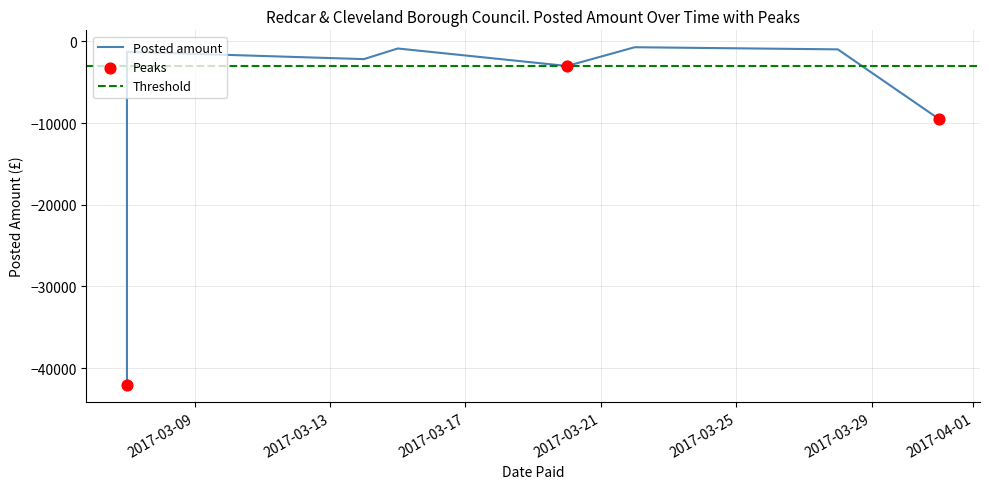

Which has a higher value, 2017-03-20 or 2017-03-22?

2017-03-22